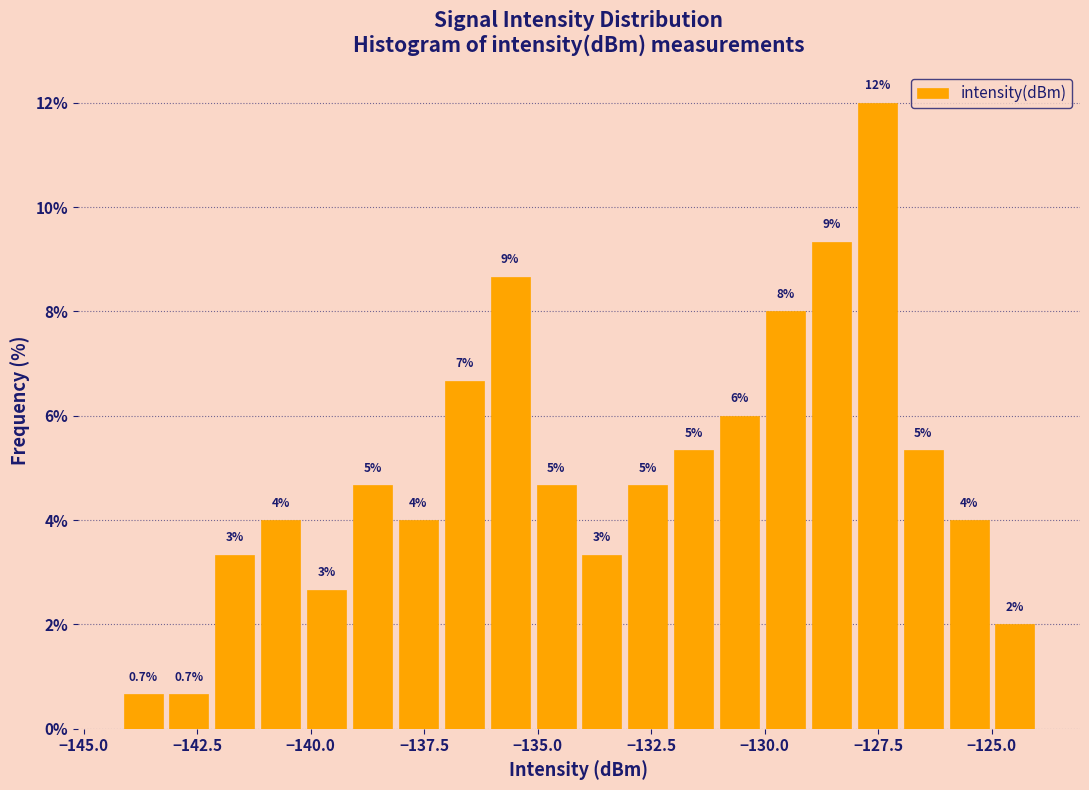

Around what value on the x-axis is the tallest bar? Give the approximate position of its centre, as read against the axis.

-127.5